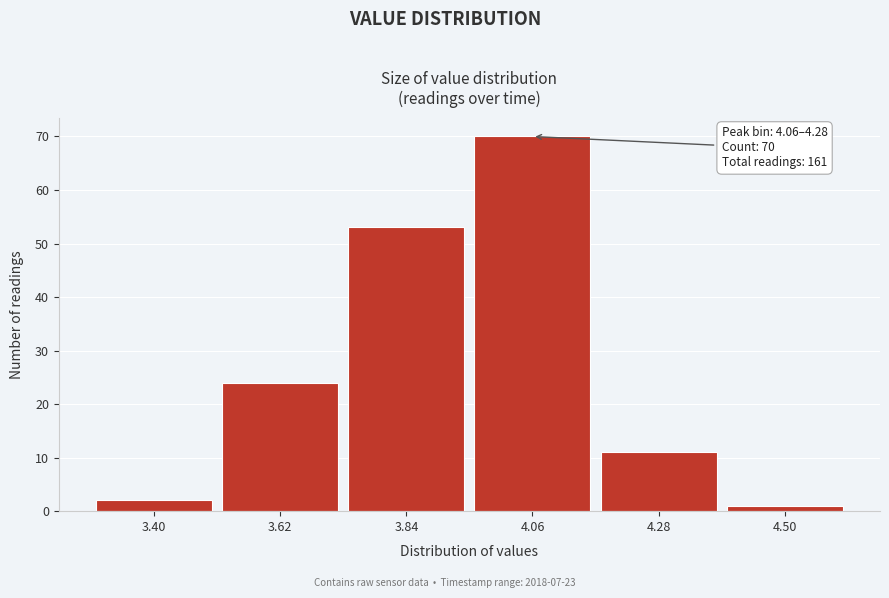

Reading right to left, extract all data points from this chart.

4.50=1	4.28=11	4.06=70	3.84=53	3.62=24	3.40=2